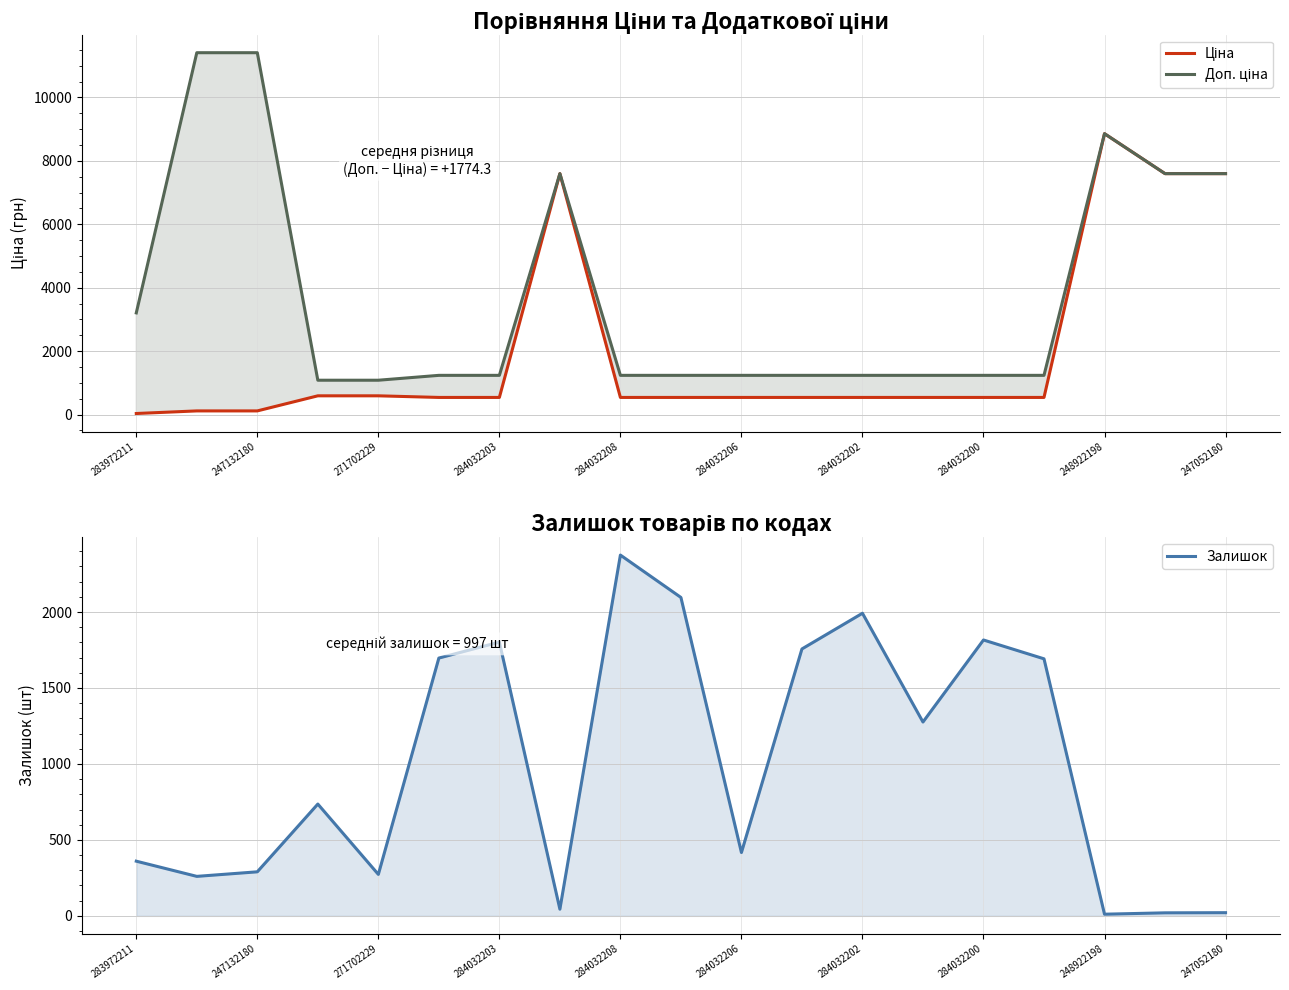

The Залишок series shows 360.0 at 283972211. True or false?

True